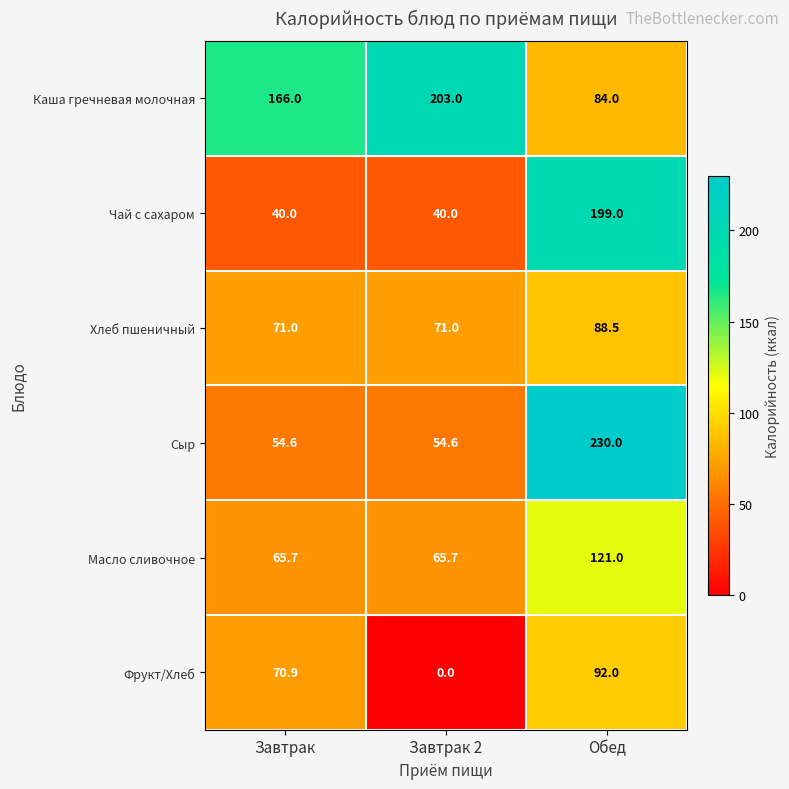

What value does the Чай с сахаром series have at Обед?

199.0